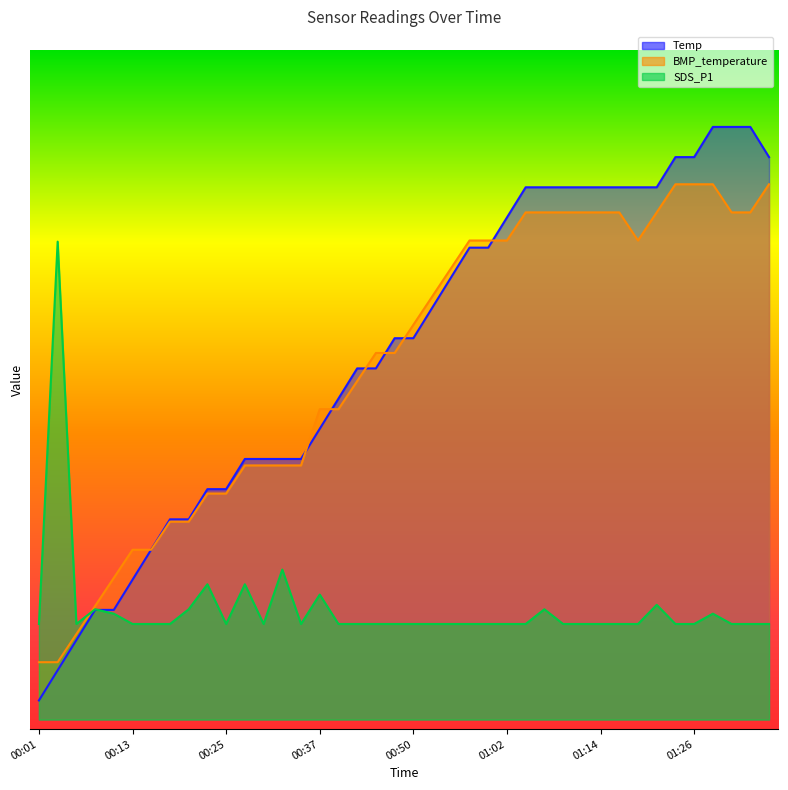

How many lines are shown in the chart?

3